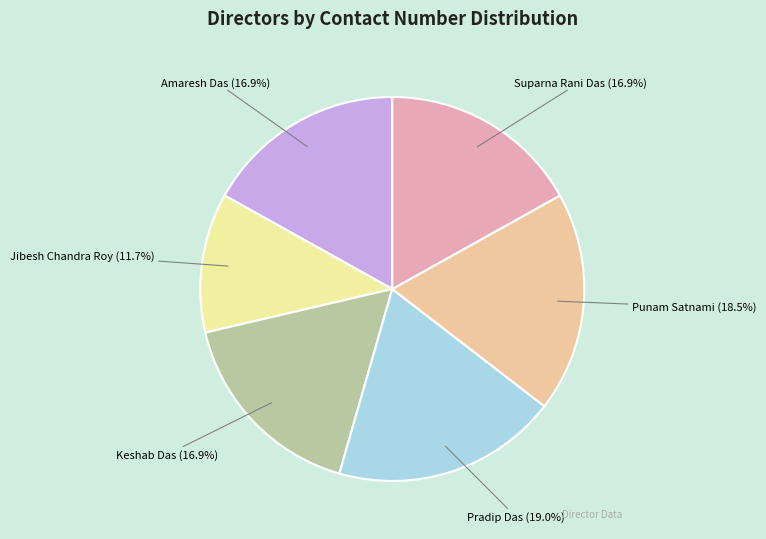

How many segments does this pie chart have?

6